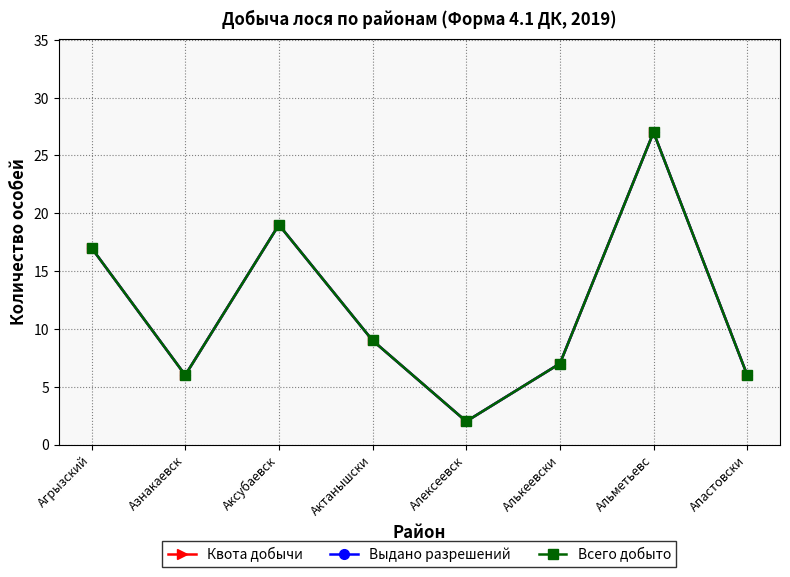

At which label is Квота добычи closest to 14?

Агрызский